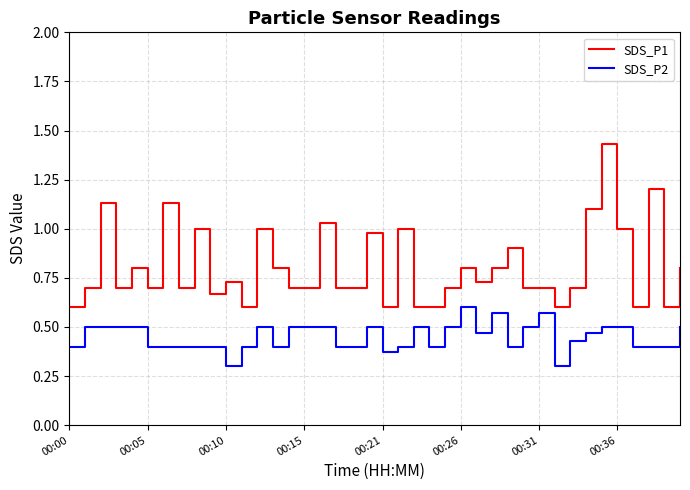

True or false: SDS_P1 has more than 1 interior local peaks.

True